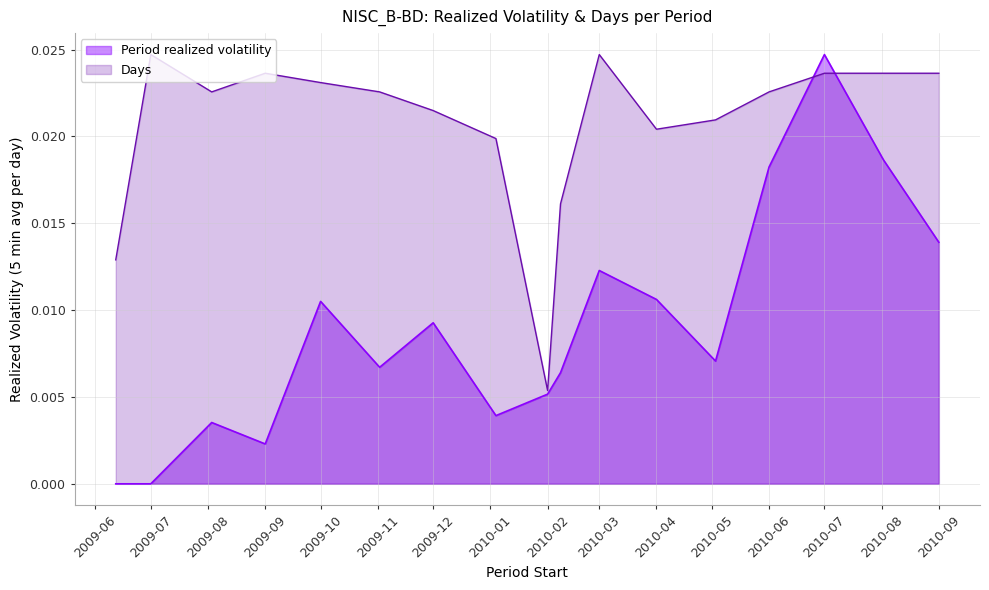

Which series has the largest range (max minus min)?

Period realized volatility